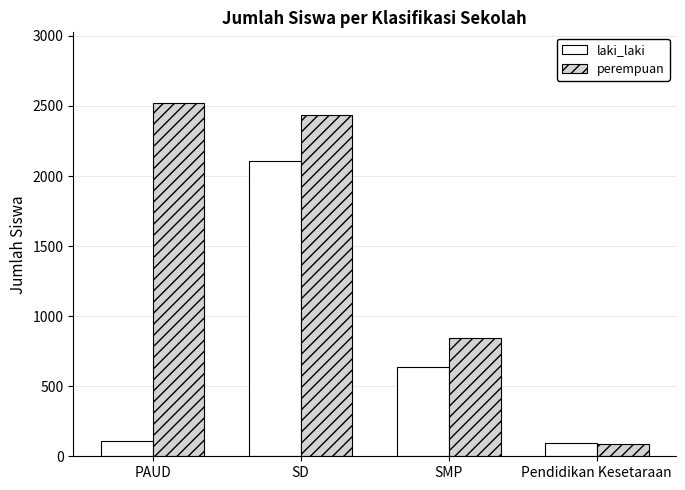

Rank the series at SD from highest to lowest value.

perempuan, laki_laki